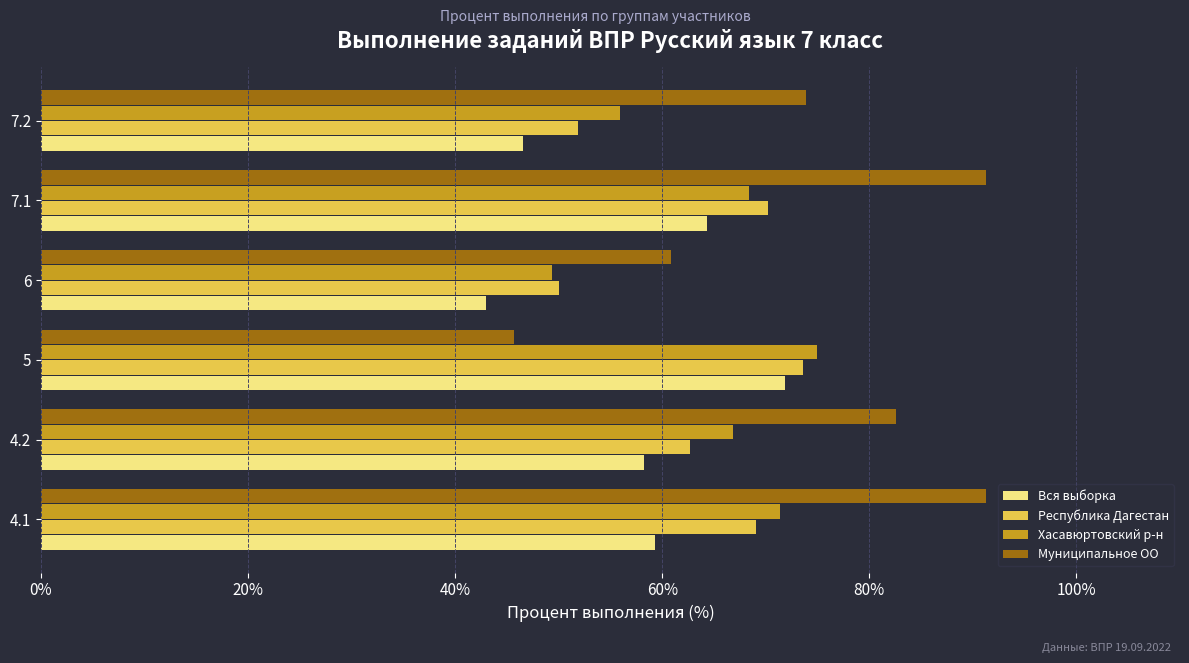

Which series has the widest spread of values?

Муниципальное ОО